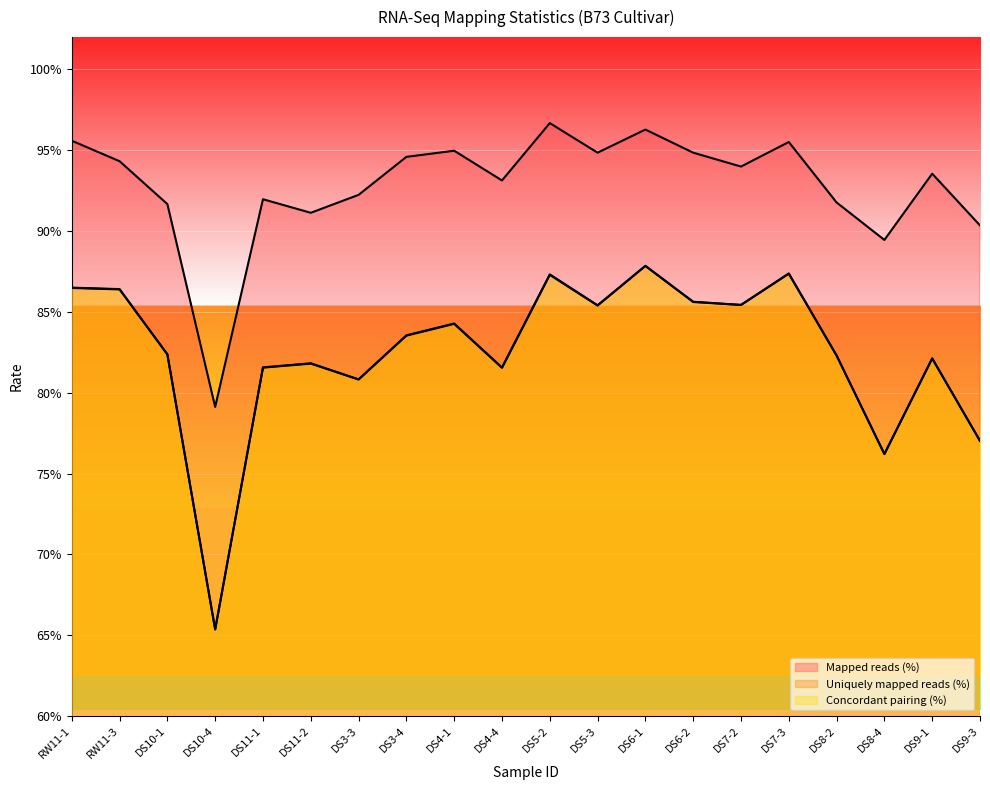

Reading right to left, extract all data points from this chart.

Mapped reads (%): 0.9	0.9	0.9	0.9	1.0	0.9	0.9	1.0	0.9	1.0	0.9	0.9	0.9	0.9	0.9	0.9	0.8	0.9	0.9	1.0
Uniquely mapped reads (%): 0.8	0.8	0.8	0.8	0.9	0.9	0.9	0.9	0.9	0.9	0.8	0.8	0.8	0.8	0.8	0.8	0.7	0.8	0.9	0.9
Concordant pairing (%): 0.8	0.8	0.8	0.8	0.9	0.9	0.9	0.9	0.9	0.9	0.8	0.8	0.8	0.8	0.8	0.8	0.7	0.8	0.9	0.9